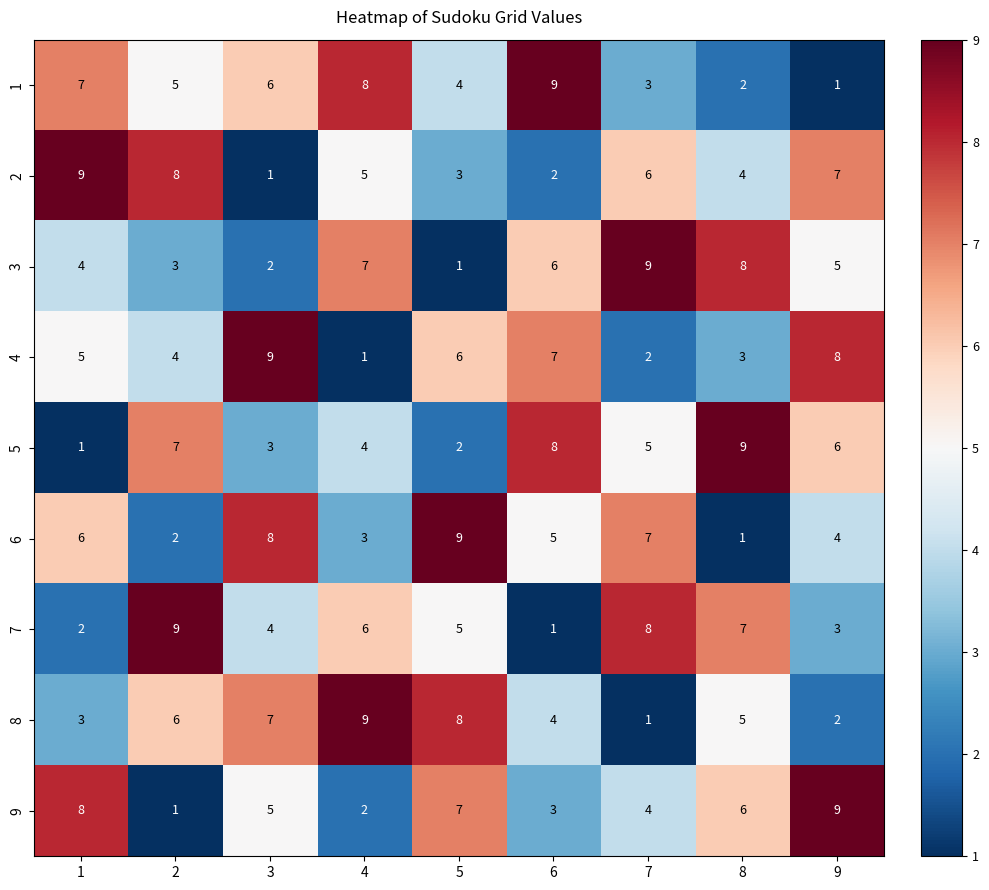

What is the sum of all 1 values?

45